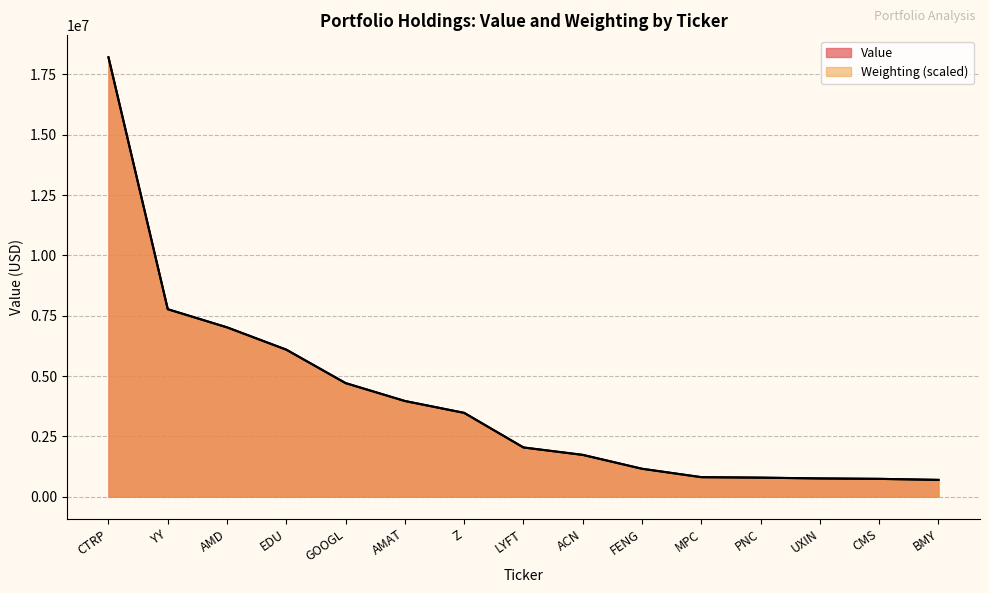

Which series has the widest spread of values?

Weighting